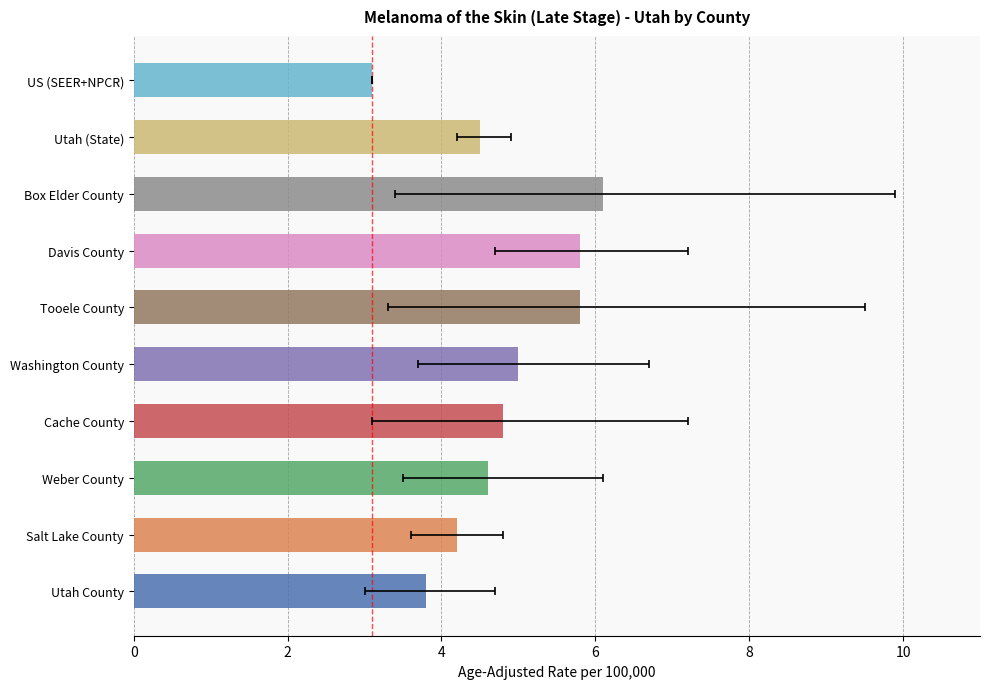

Between Utah County and Tooele County, which is larger?

Tooele County